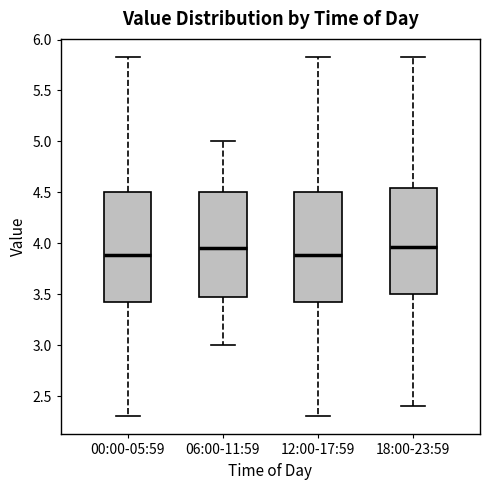

Reading left to right, read every box against the y-axis: the position of its median line, the range the box covers, and the ends of its whiskers. The values are not printed on the chart, so give them approximately, as read against the axis.

00:00-05:59: median 3.90, box 3.40 to 4.50, whiskers 2.30 to 5.85
06:00-11:59: median 3.95, box 3.50 to 4.50, whiskers 3.00 to 5.00
12:00-17:59: median 3.90, box 3.40 to 4.50, whiskers 2.30 to 5.85
18:00-23:59: median 3.95, box 3.50 to 4.55, whiskers 2.40 to 5.85